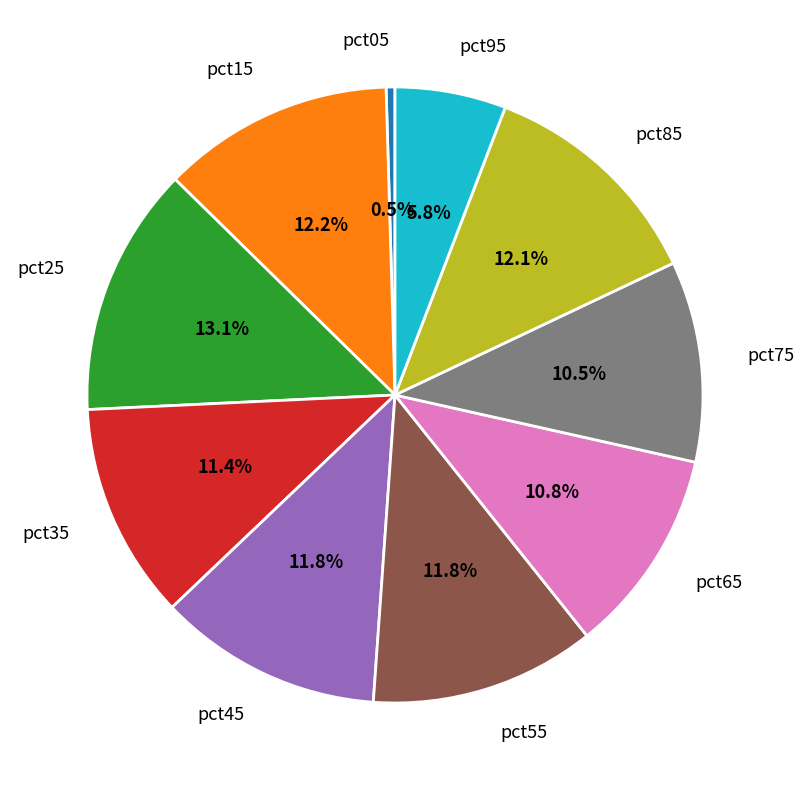

Does any single category account for the majority?

No